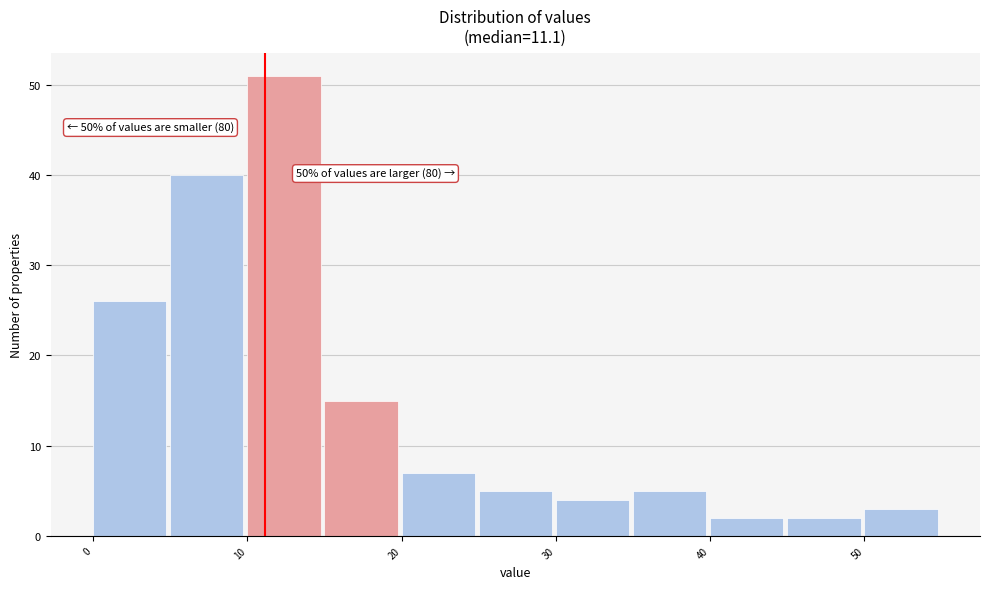

Which range on the x-axis has the tallest bar?

10 to 15